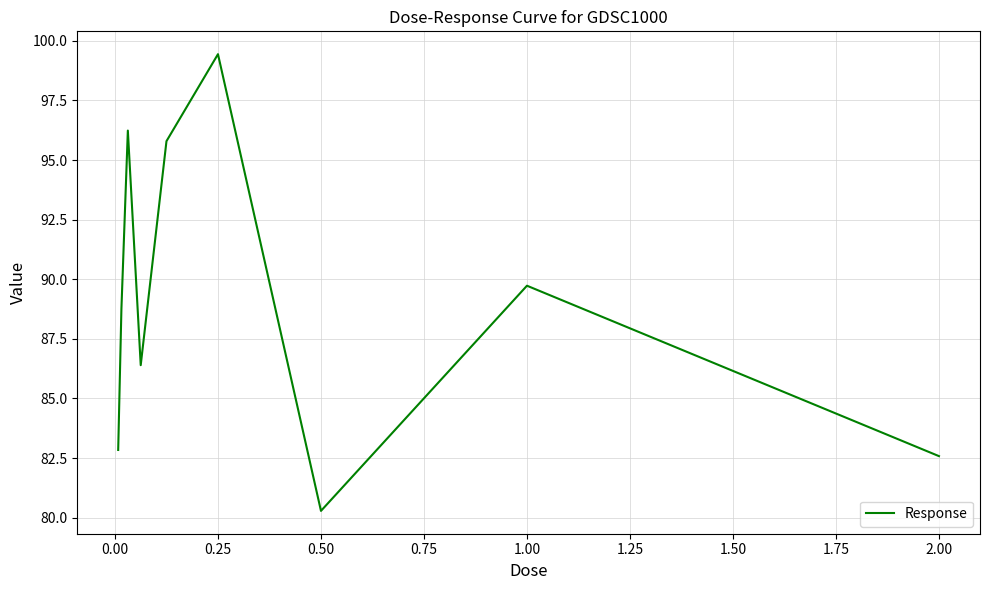

Reading left to right, list all the values displayed in this chart.

82.8	88.7	96.2	86.4	95.8	99.4	80.3	89.7	82.6